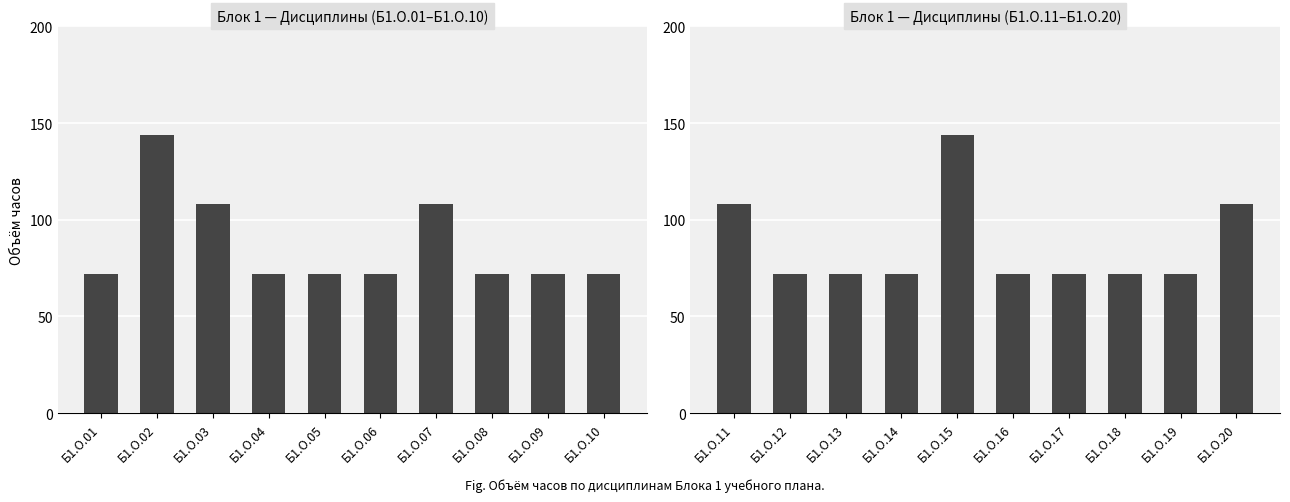

Which has a higher value, Б1.О.20 or Б1.О.16?

Б1.О.20